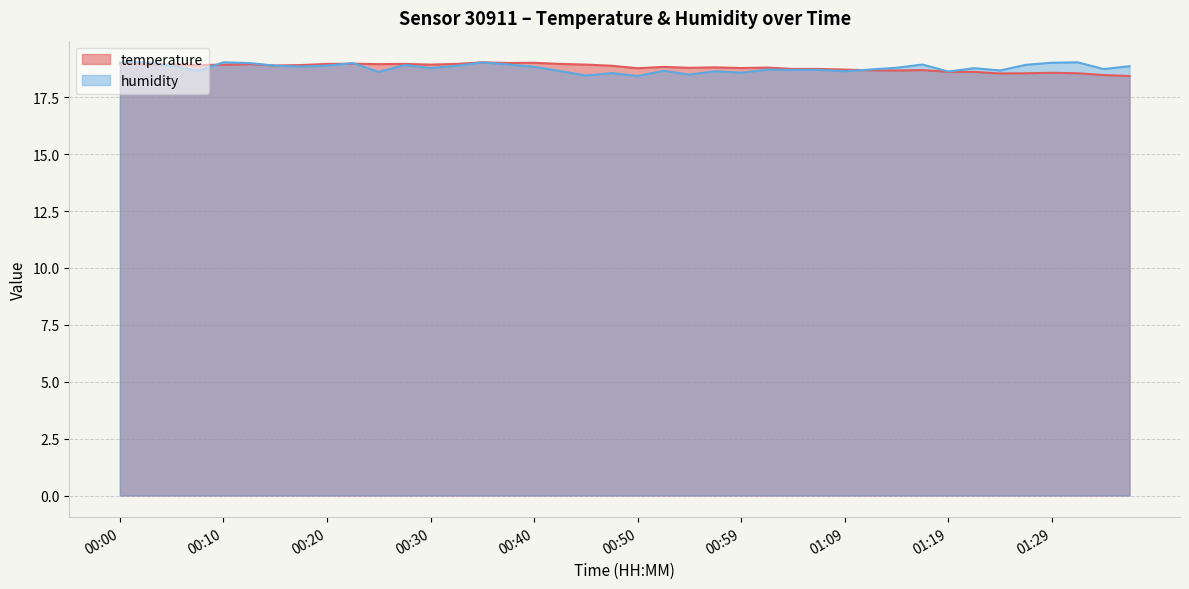

Between 00:40 and 00:10, which is larger?

00:40